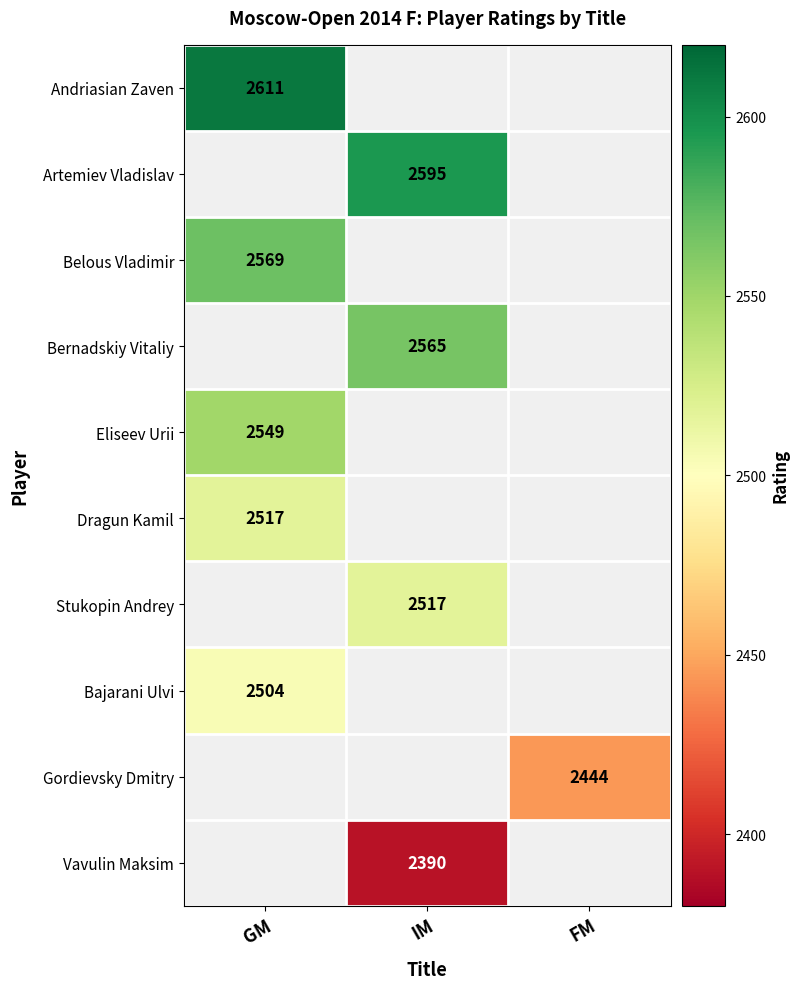

The Dragun Kamil series shows 1354 at GM. True or false?

False